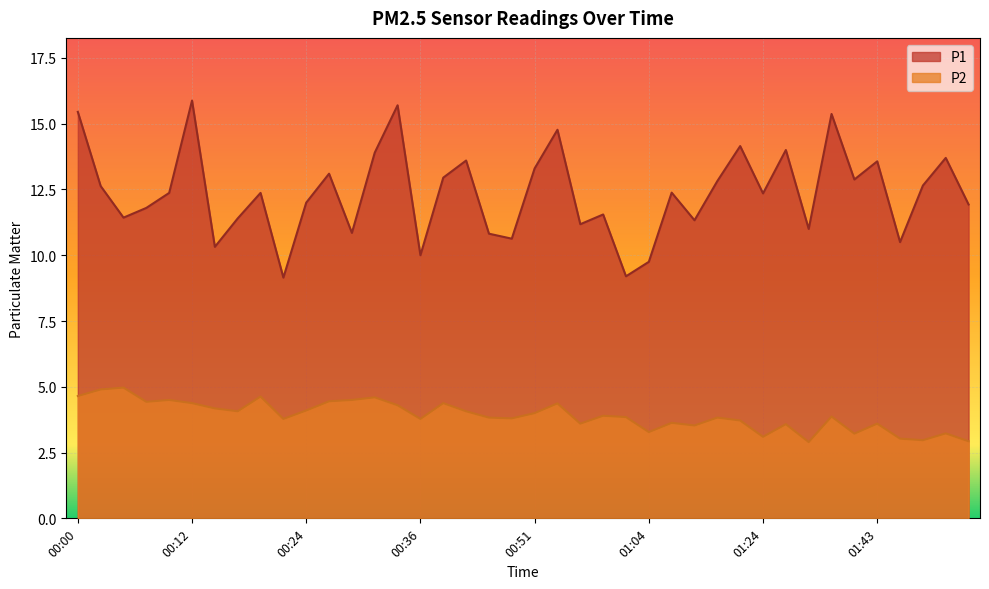

What is the sum of all P1 values?

494.7